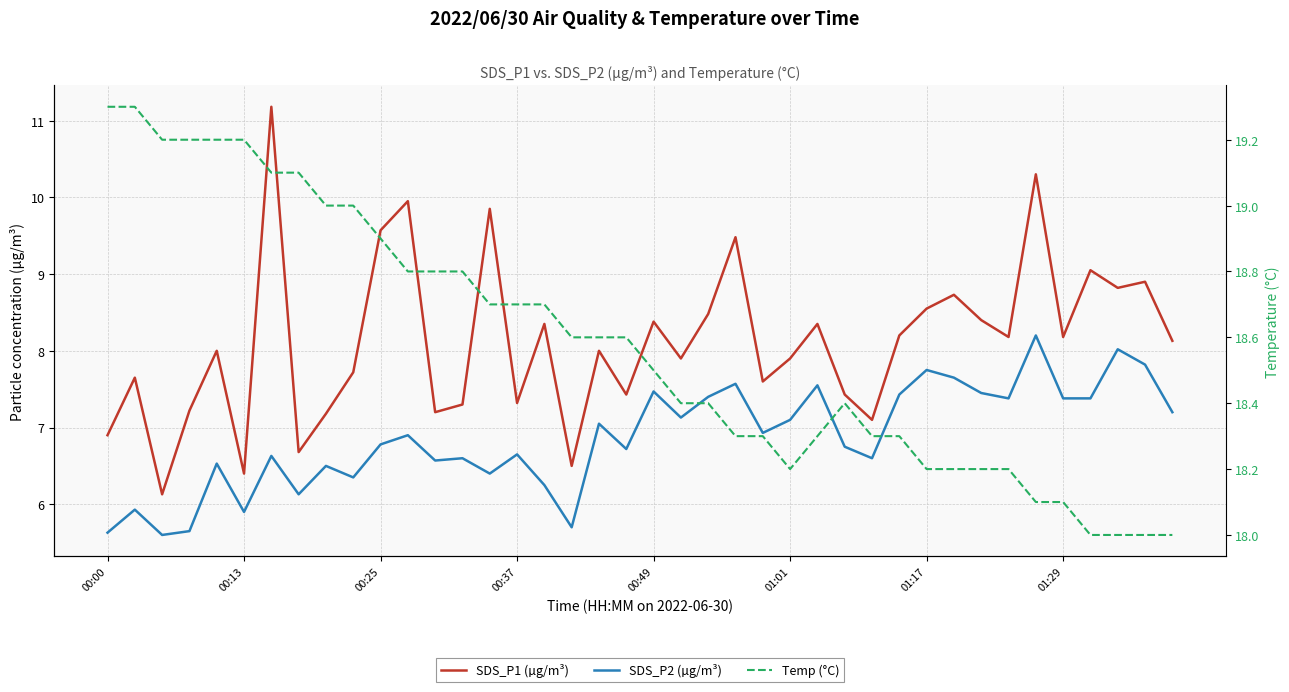

Is the value of Temp (°C) at 26 greater than the value of SDS_P1 (µg/m³) at 25?

Yes